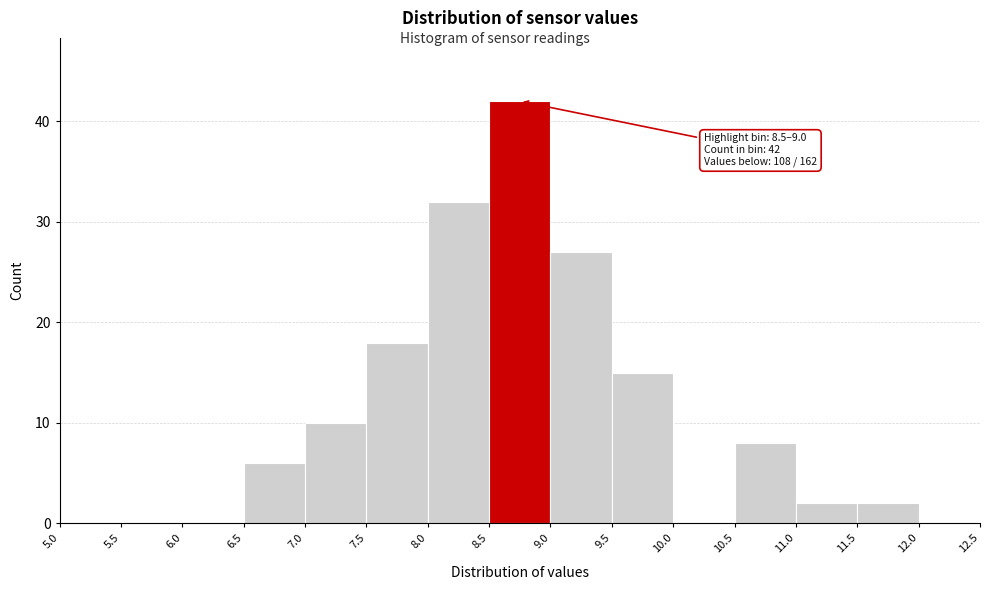

Over which range of the x-axis is the bar tallest?

8.5 to 9.0